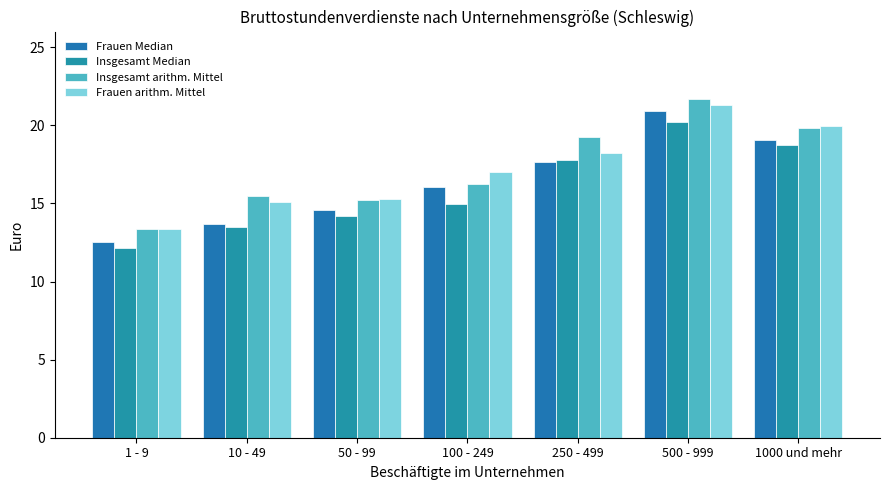

Where is Frauen arithm. Mittel nearest to the value 17?

100 - 249